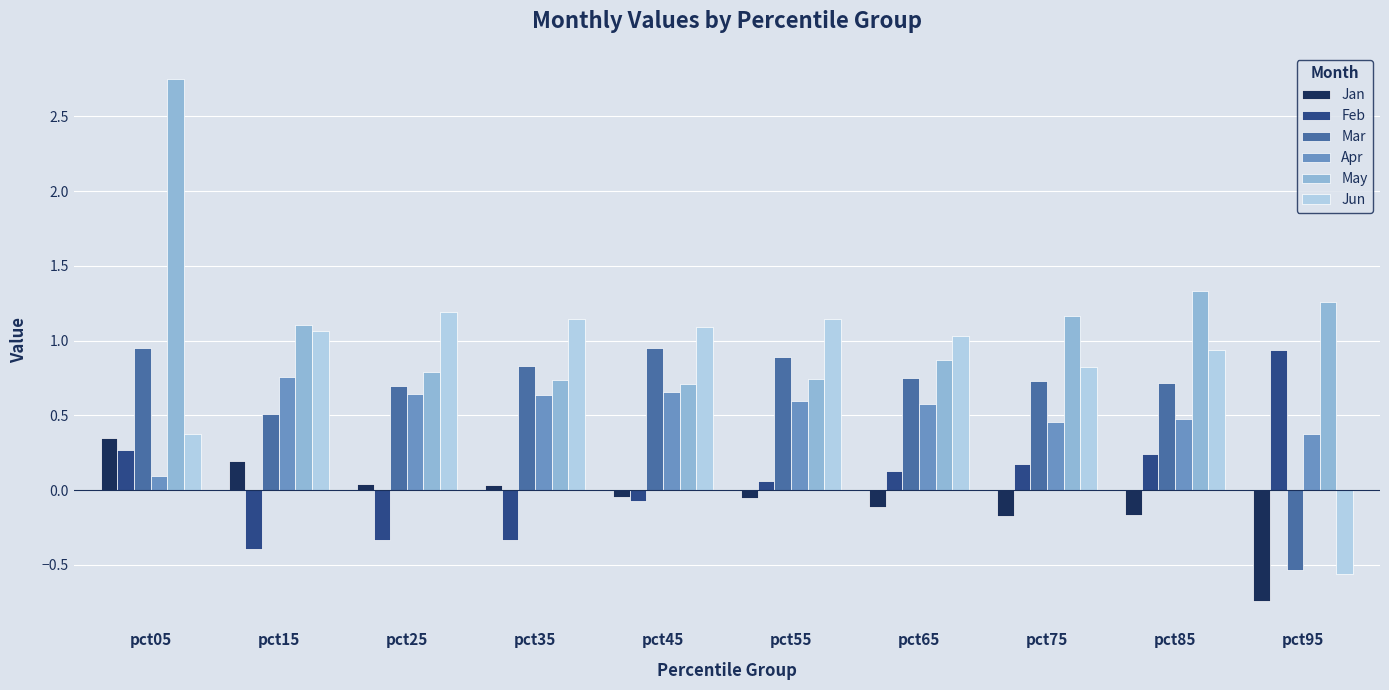

Which category has the highest value in the Jan series?

pct05